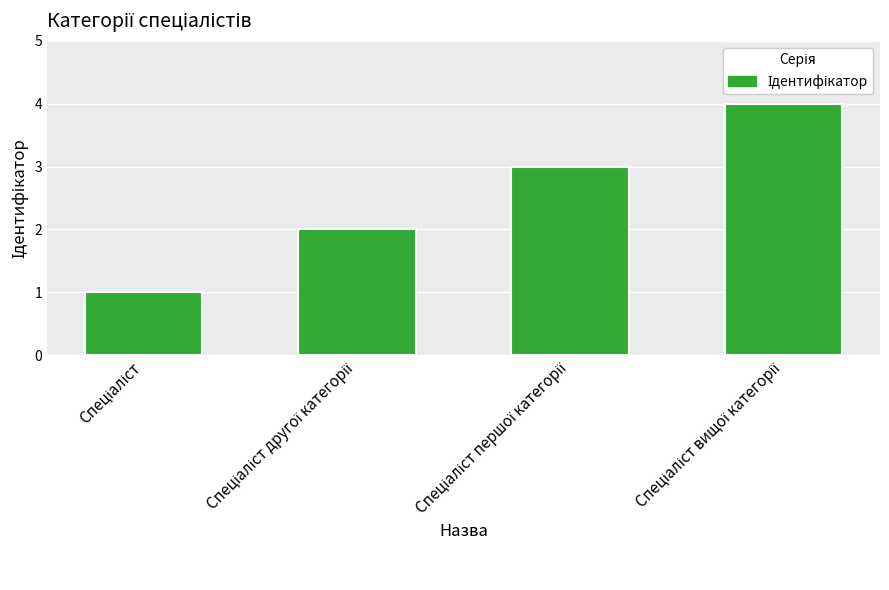

What is the maximum value shown in the chart?

4